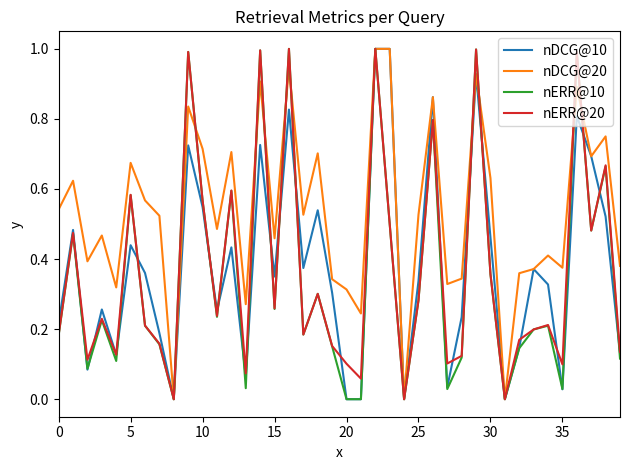

Which series has the largest total across all categories?

nDCG@20